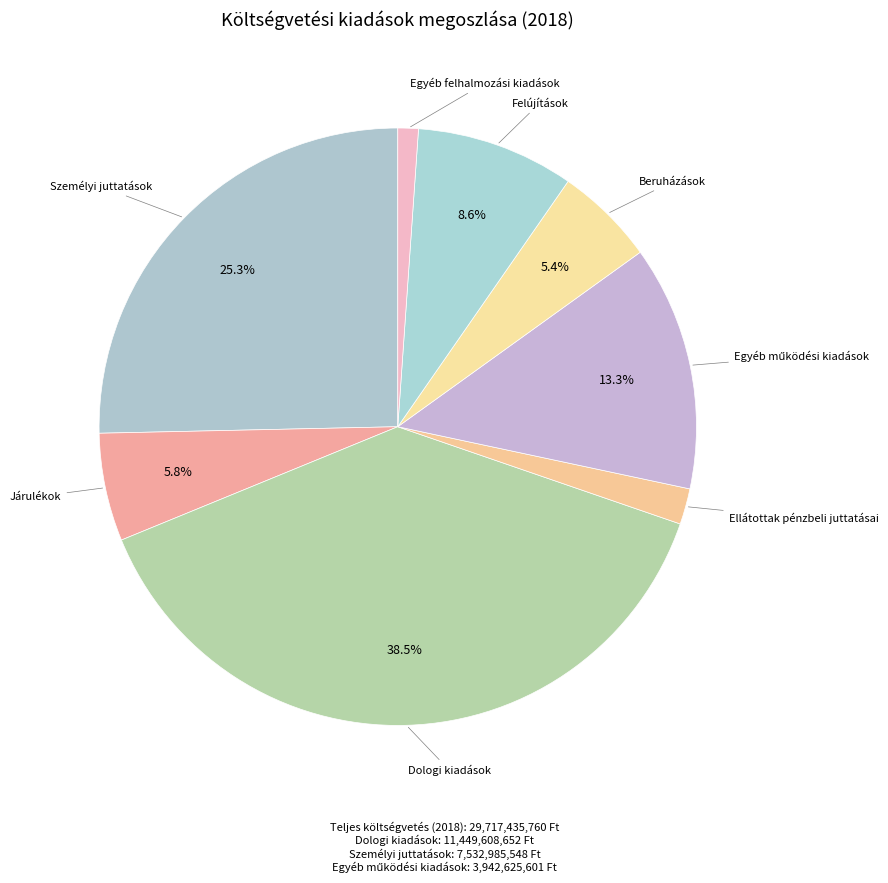

How many slices are in this pie chart?

8